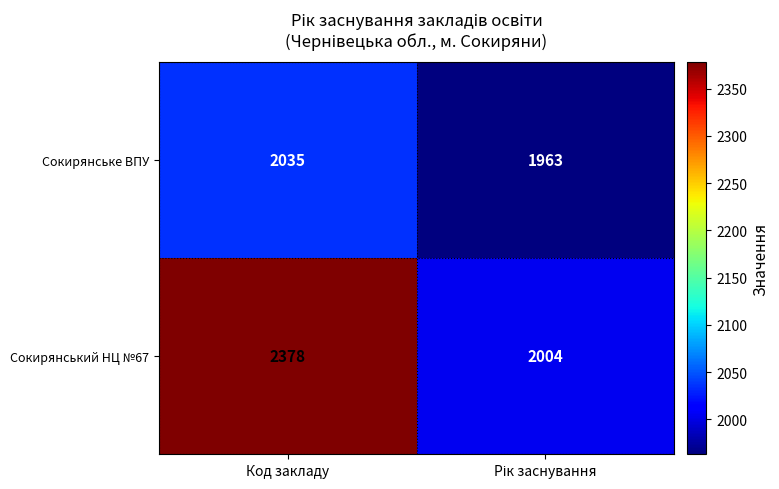

What value does the Сокирянське ВПУ series have at Код закладу, to the nearest 10?

2040